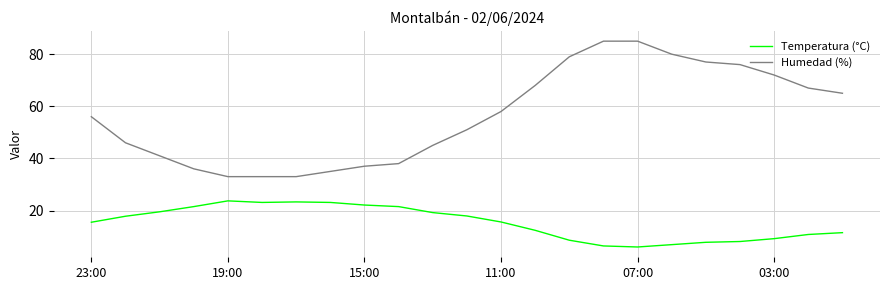

Which series has the widest spread of values?

Humedad (%)